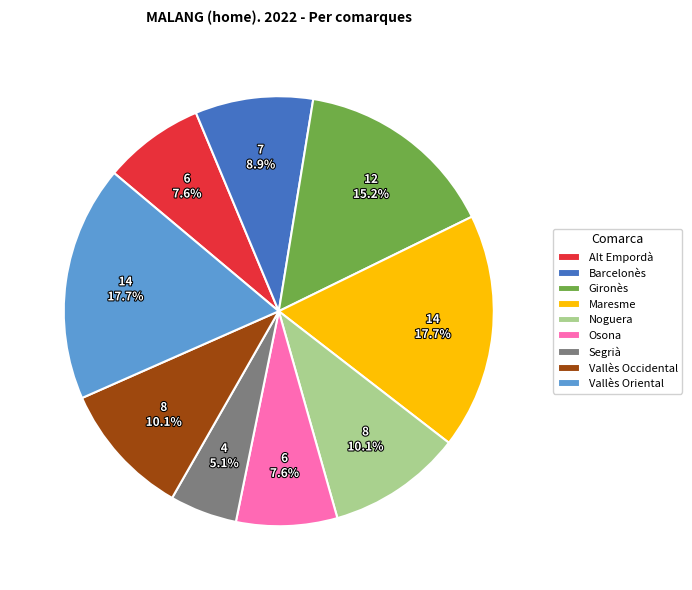

To the nearest percent, what is the average slice percentage?

11%